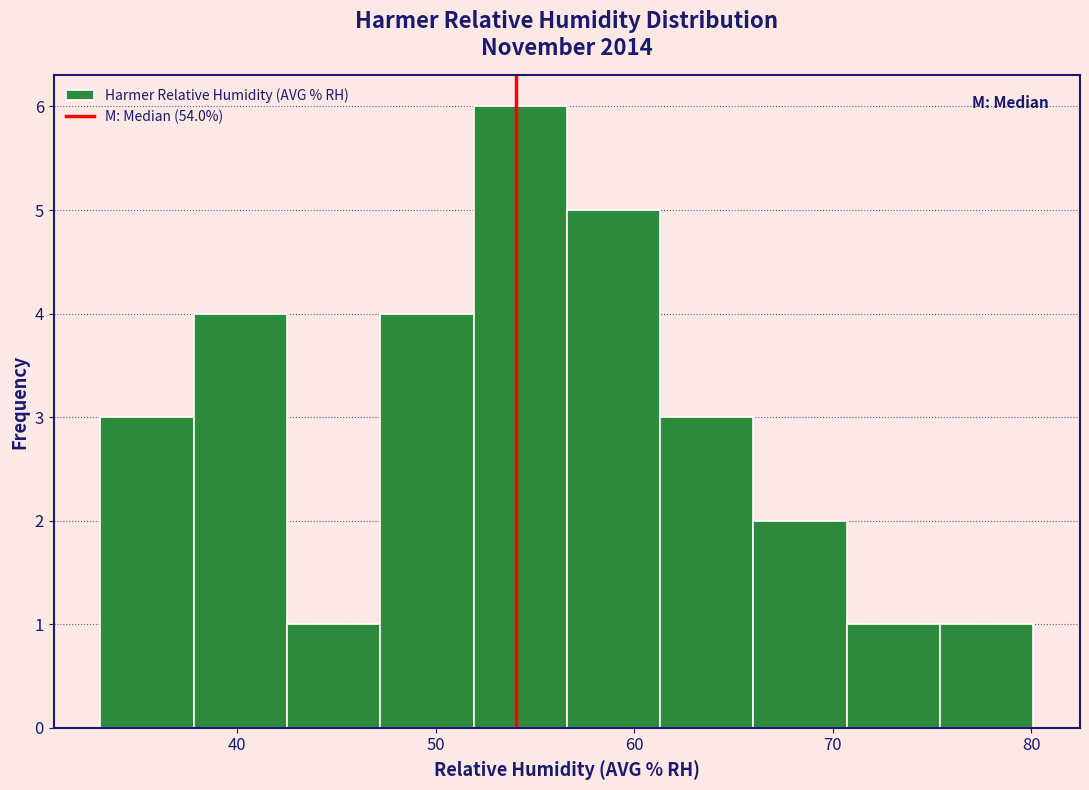

Reading left to right, list every bar in this chart as the range it spans on the x-axis followed by its height. Neither the bar edges nor the heights are printed on the chart, so give them approximately, as read against the axes.

33.1 to 37.8: 3
37.8 to 42.5: 4
42.5 to 47.2: 1
47.2 to 51.9: 4
51.9 to 56.6: 6
56.6 to 61.3: 5
61.3 to 66.0: 3
66.0 to 70.7: 2
70.7 to 75.4: 1
75.4 to 80.1: 1